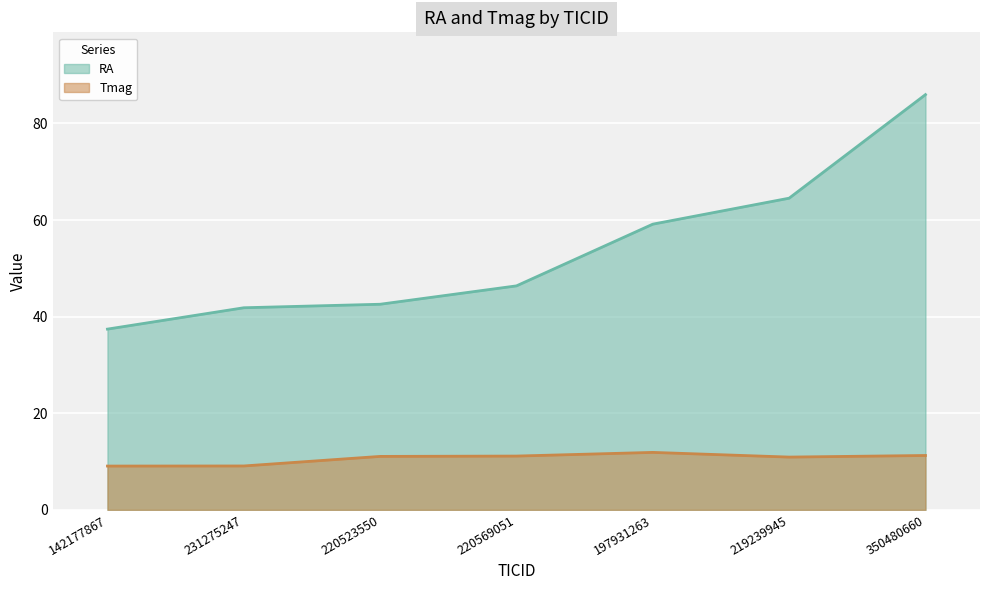

True or false: RA and Tmag intersect in this chart.

False